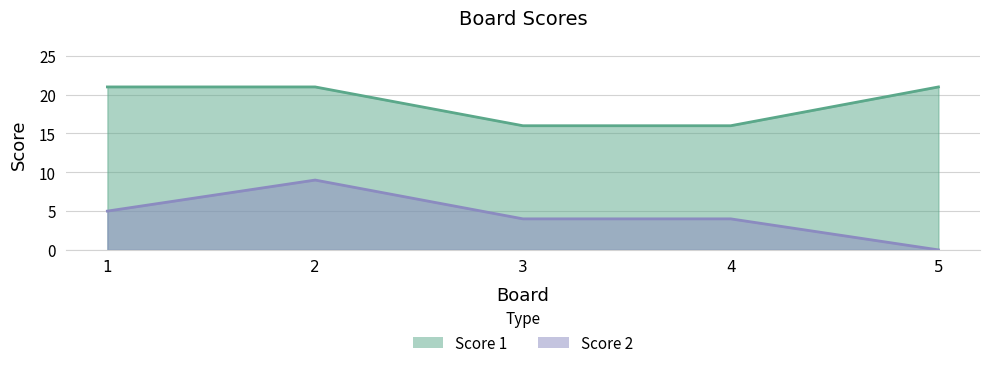

Reading left to right, what are all the values shown in this chart?

Score 1: 1=21	2=21	3=16	4=16	5=21
Score 2: 1=5	2=9	3=4	4=4	5=0